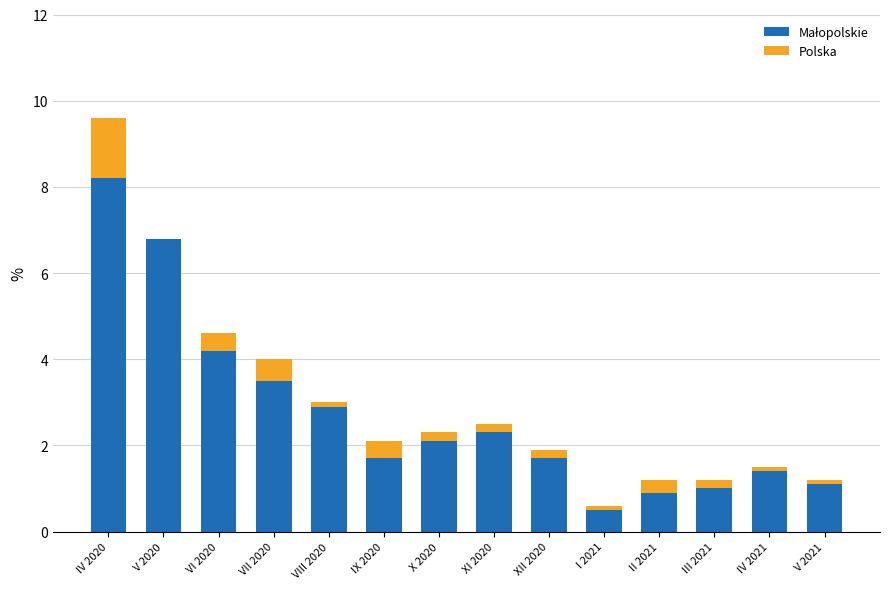

Between XII 2020 and II 2021, which series saw the biggest shift?

Małopolskie